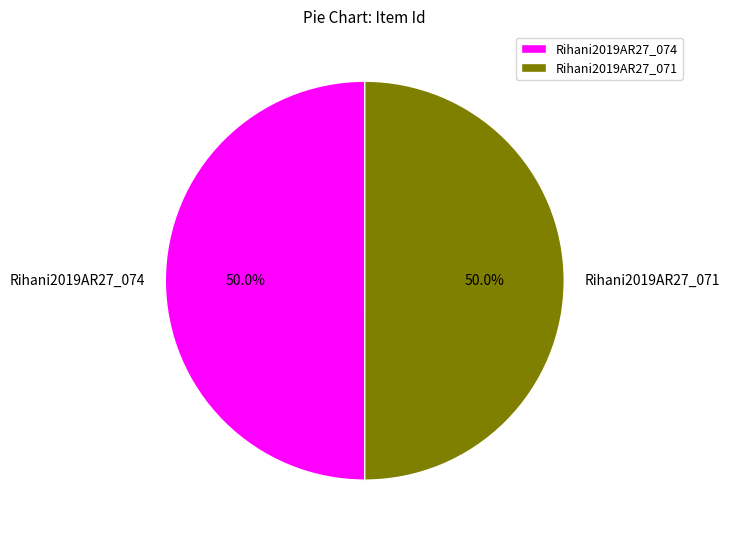

To the nearest percent, what percentage of the pie is Rihani2019AR27_071?

50%